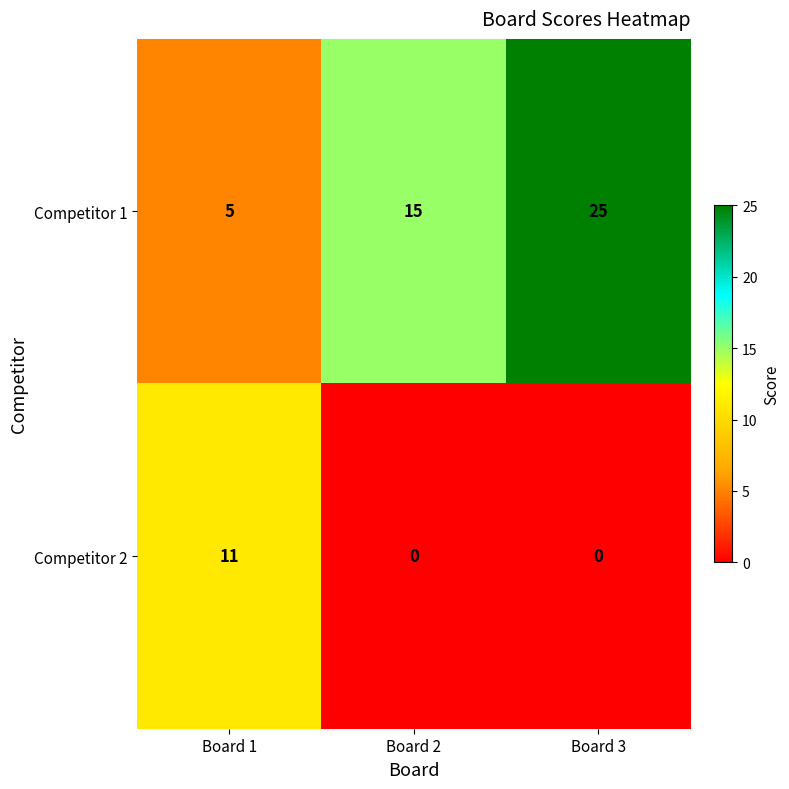

At which category is the sum across all series the highest?

Board 3